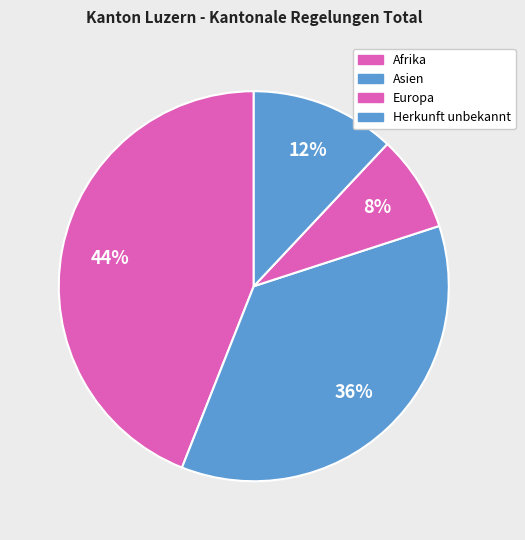

Does any single category account for the majority?

No